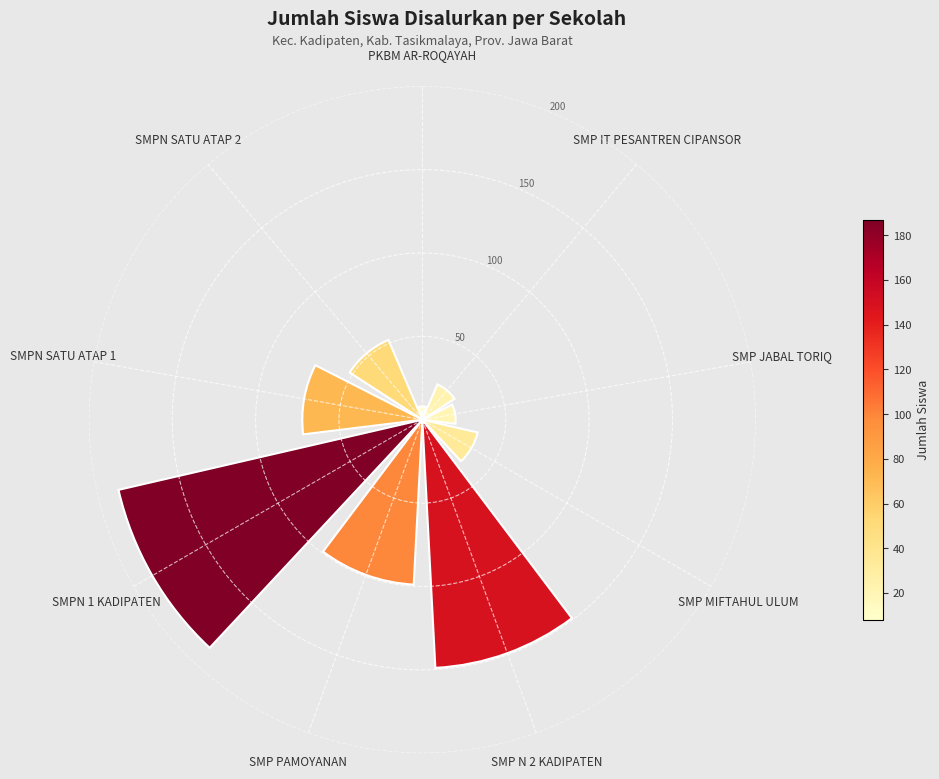

What is the average value?

72